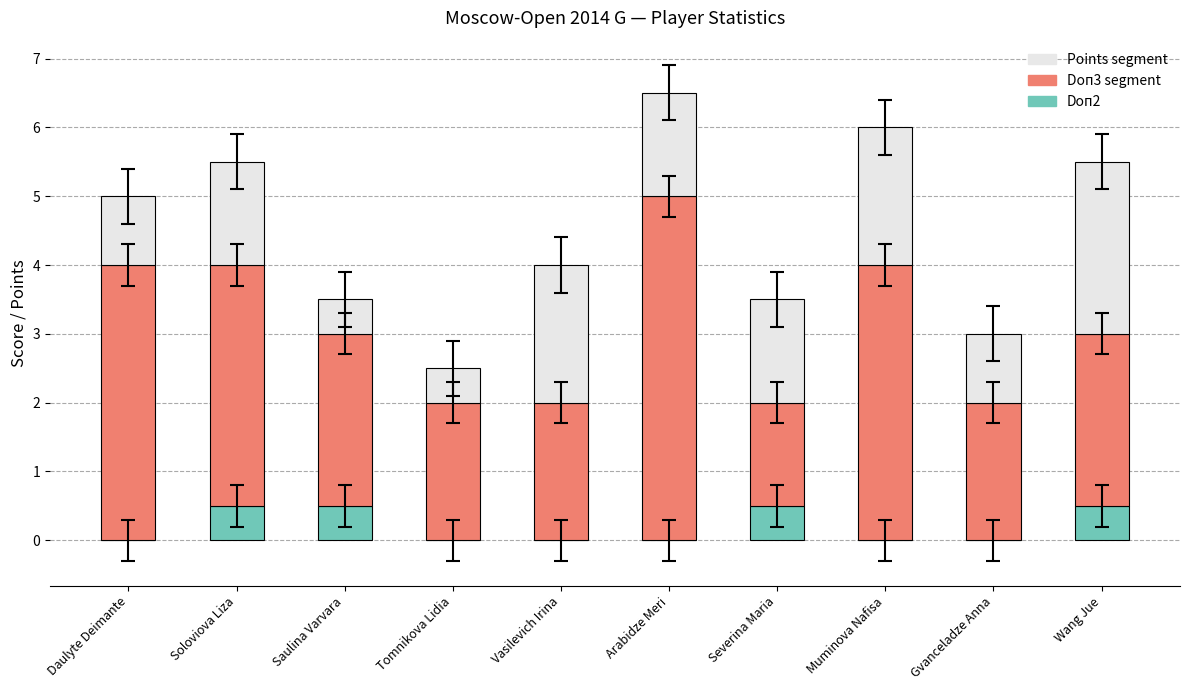

What is the maximum value for Doп2?

0.5